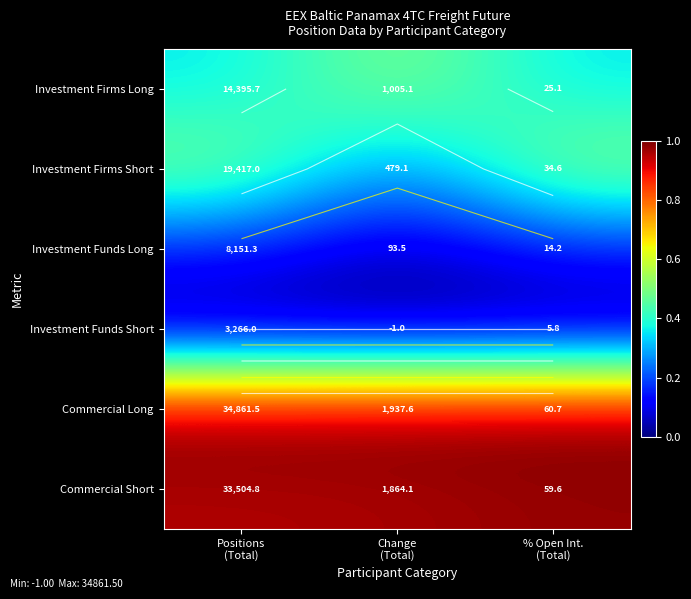

Between Positions (Total) and Change (Total), which series saw the biggest shift?

Investment Firms Short